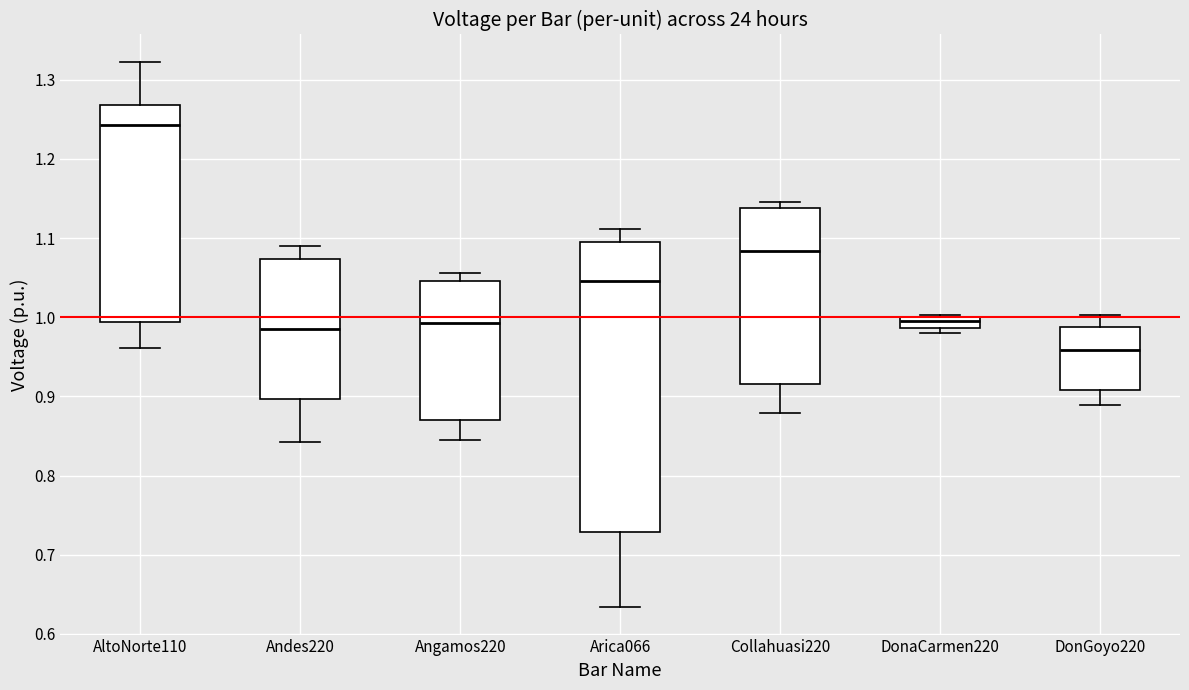

Comparing the boxes themselves (not the whiskers), which one is the tallest?

Arica066